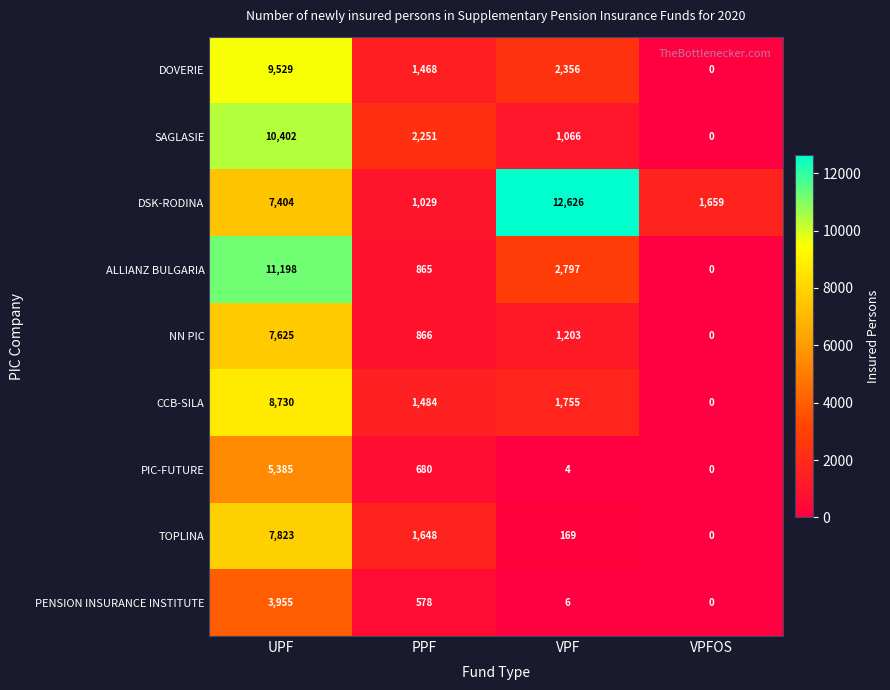

How many categories are shown in the chart?

4